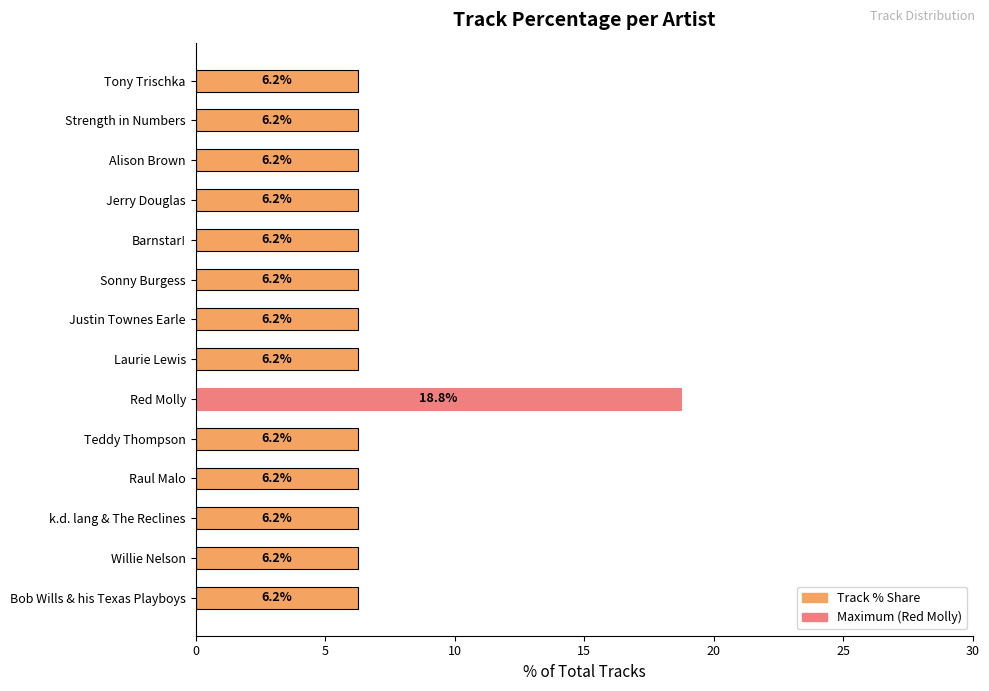

At which category does the chart reach its peak across all series?

Red Molly